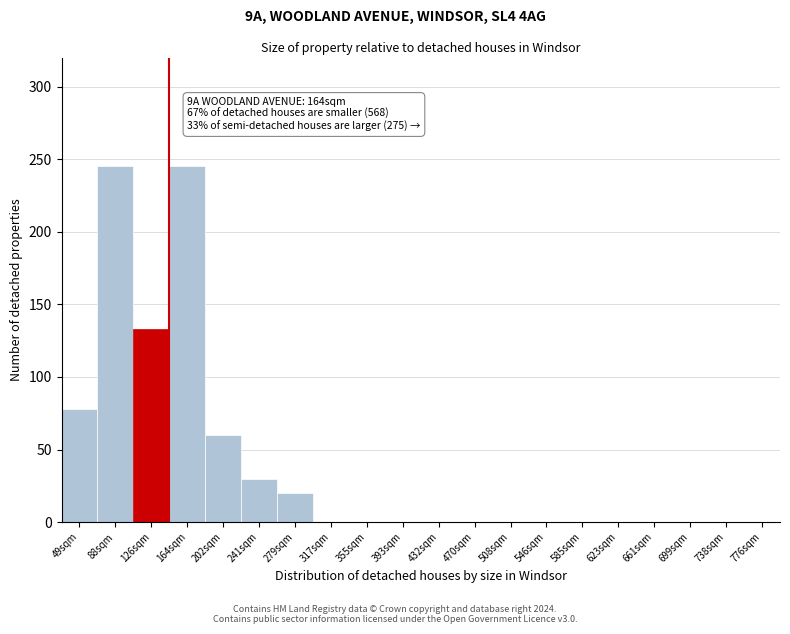

Reading right to left, transcribe all the data shown in this chart.

776sqm=0	738sqm=0	699sqm=0	661sqm=0	623sqm=0	585sqm=0	546sqm=0	508sqm=0	470sqm=0	432sqm=0	393sqm=0	355sqm=0	317sqm=0	279sqm=20	241sqm=30	202sqm=60	164sqm=245	126sqm=133	88sqm=245	49sqm=78